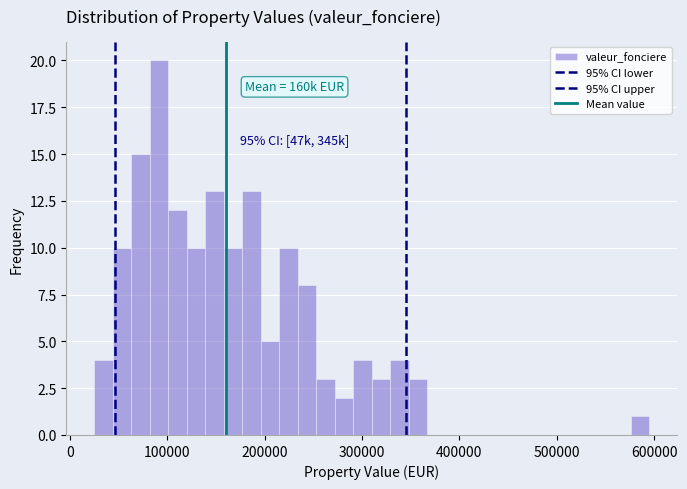

Around what value on the x-axis is the tallest bar? Give the approximate position of its centre, as read against the axis.

90000